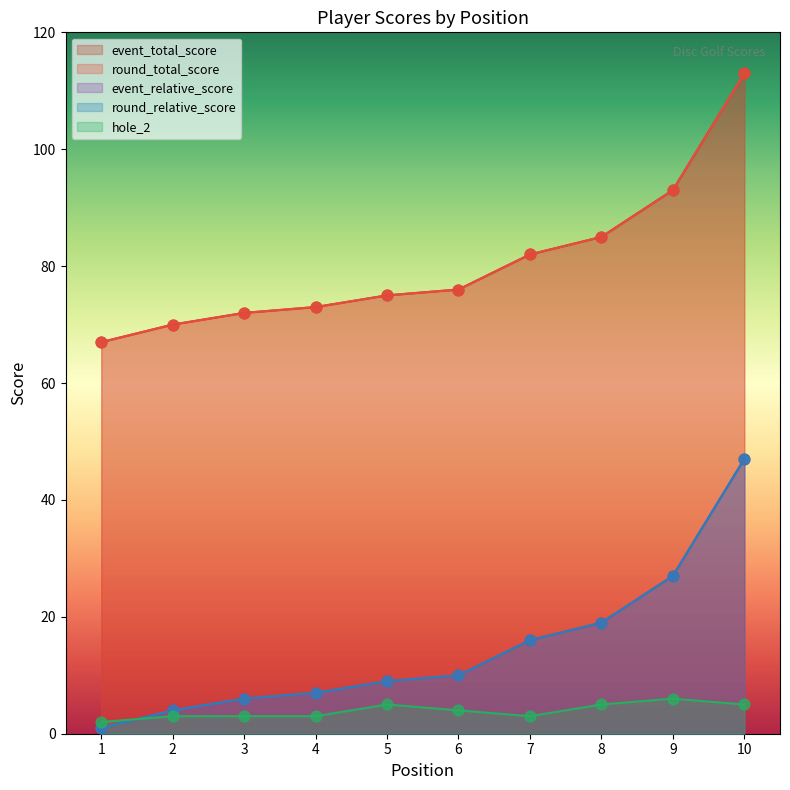

Which series reaches the minimum Y coordinate?

event_relative_score